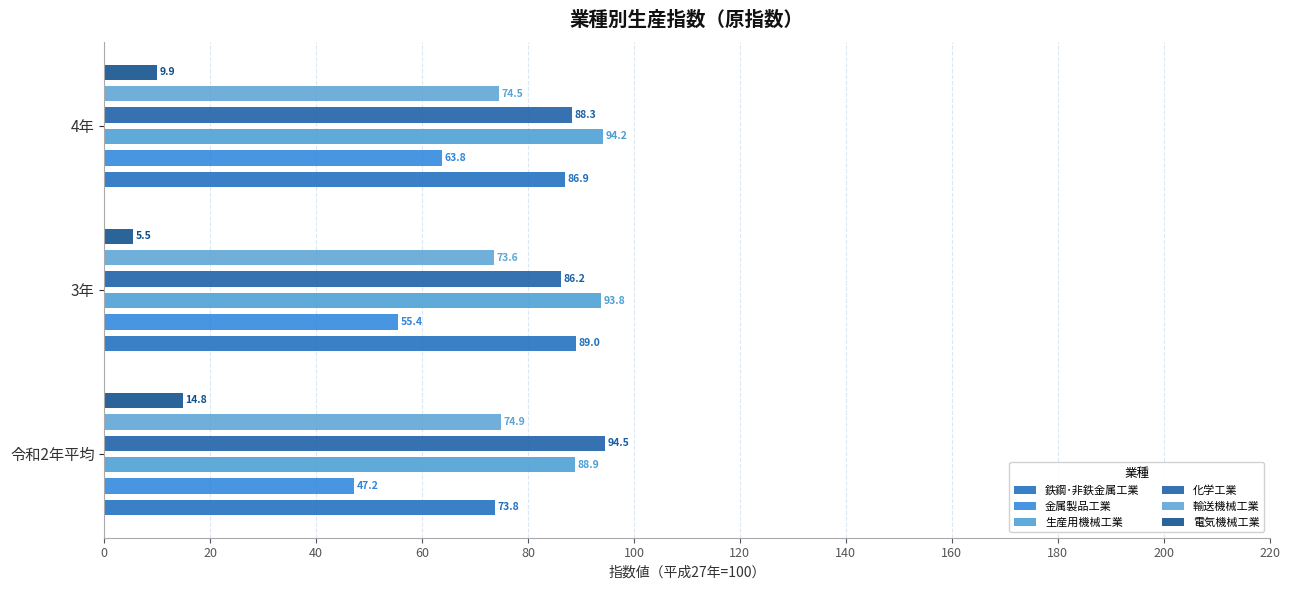

Rank the series at 4年 from highest to lowest value.

生産用機械工業, 化学工業, 鉄鋼･非鉄金属工業, 輸送機械工業, 金属製品工業, 電気機械工業